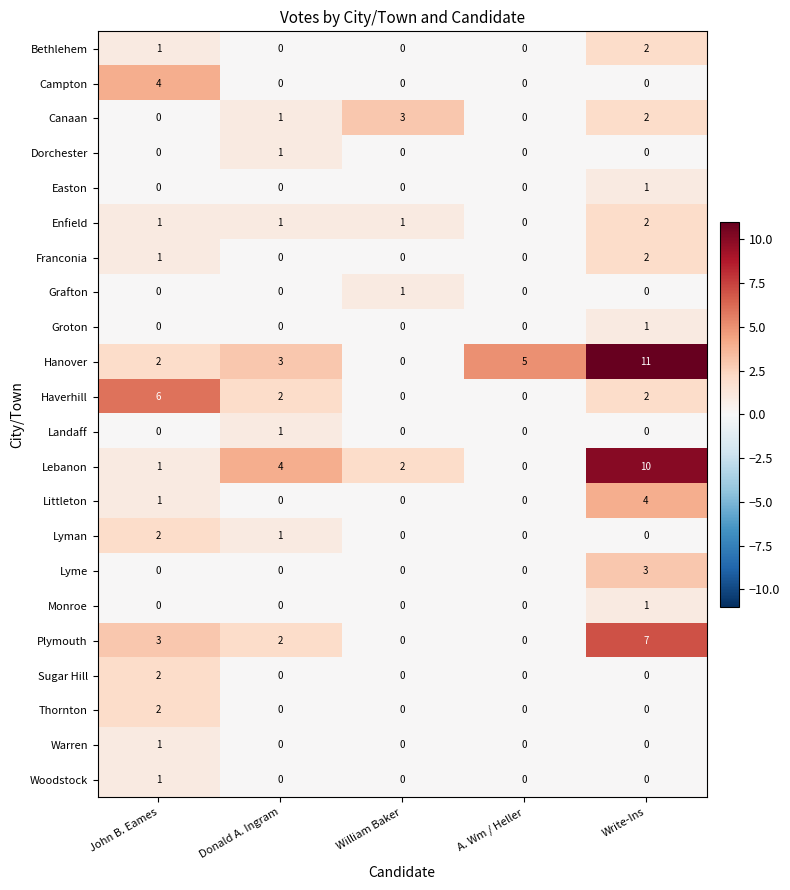

The value of Lyman at Write-Ins is 1. True or false?

False